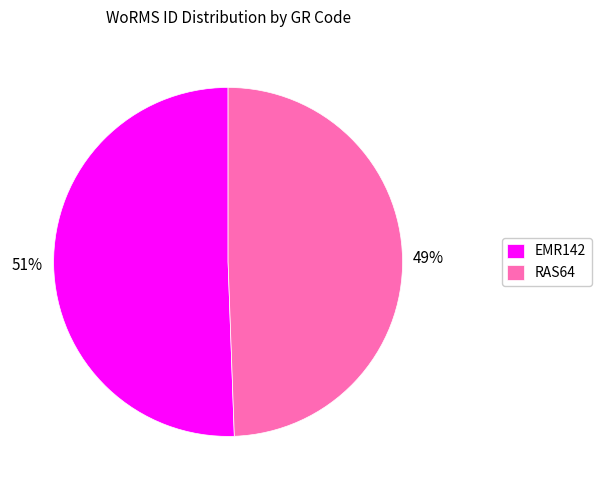

To the nearest percent, what is the average slice percentage?

50%